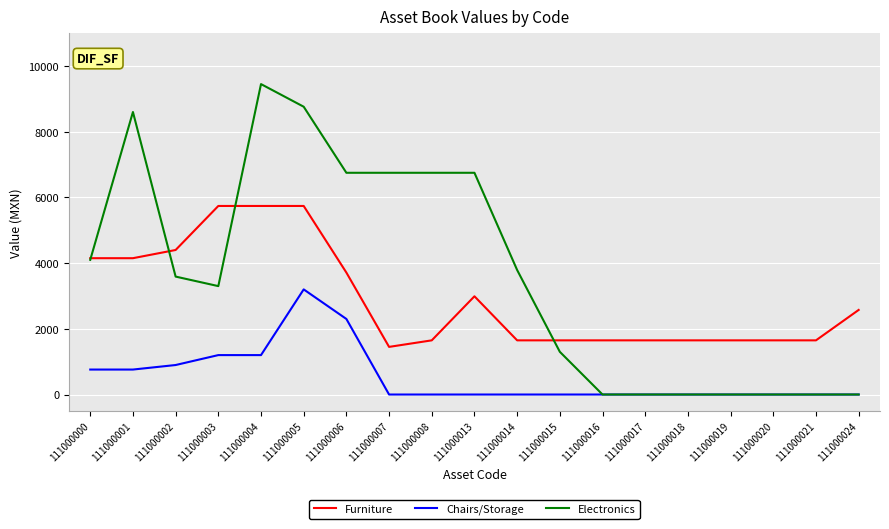

Rank the series by their average value, from lowest to highest.

Chairs/Storage, Furniture, Electronics